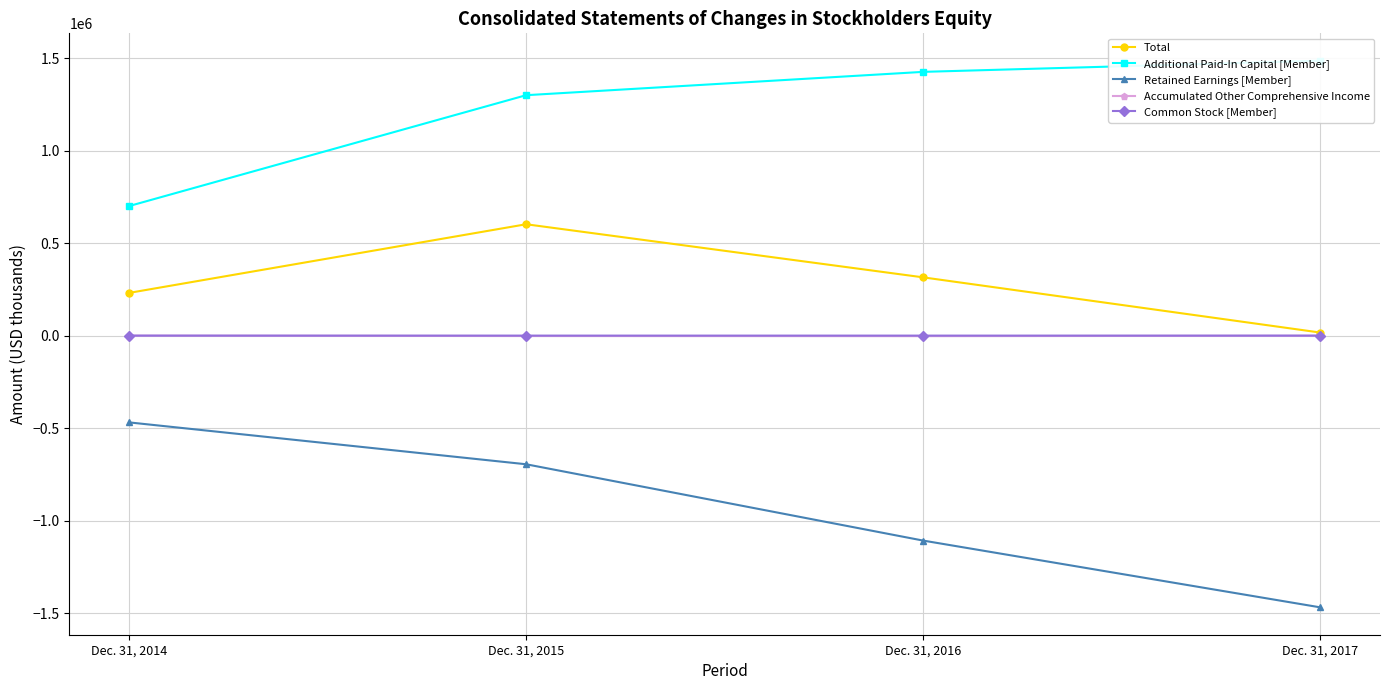

Reading right to left, list all the values displayed in this chart.

Total: Dec. 31, 2017=16386	Dec. 31, 2016=314932	Dec. 31, 2015=602149	Dec. 31, 2014=230895
Additional Paid-In Capital [Member]: Dec. 31, 2017=1486690	Dec. 31, 2016=1426168	Dec. 31, 2015=1300008	Dec. 31, 2014=700355
Retained Earnings [Member]: Dec. 31, 2017=-1469543	Dec. 31, 2016=-1108460	Dec. 31, 2015=-695630	Dec. 31, 2014=-469201
Accumulated Other Comprehensive Income: Dec. 31, 2017=-786	Dec. 31, 2016=-2801	Dec. 31, 2015=-2253	Dec. 31, 2014=-281
Common Stock [Member]: Dec. 31, 2017=25	Dec. 31, 2016=25	Dec. 31, 2015=24	Dec. 31, 2014=22